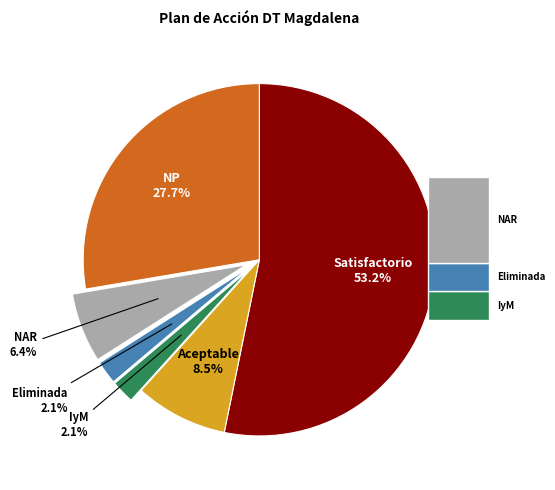

Does any single category account for the majority?

Yes